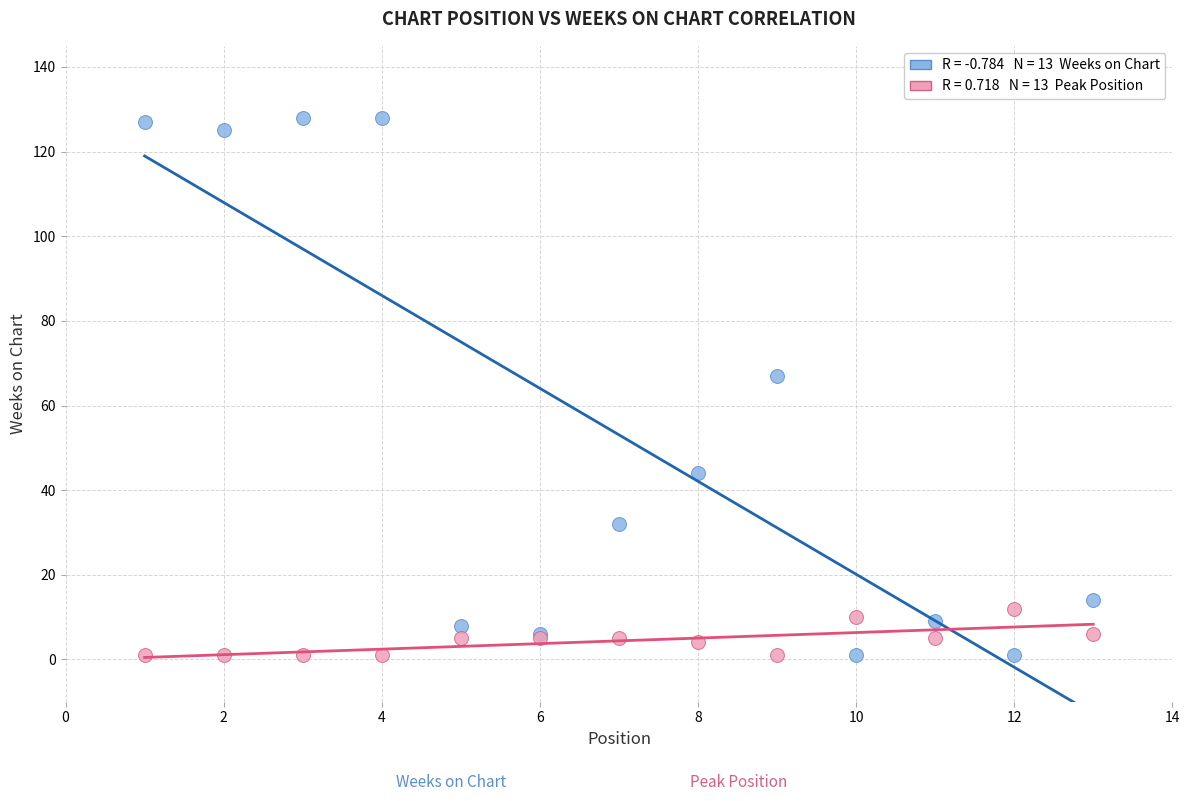

Across all series, what Y value is closest to 64?

67